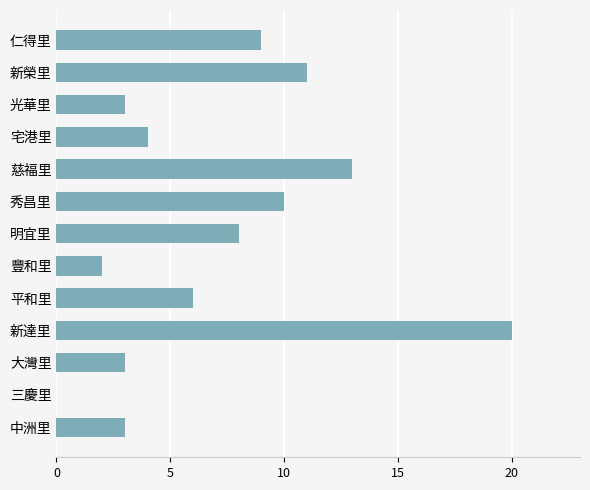

What is the maximum value shown in the chart?

20